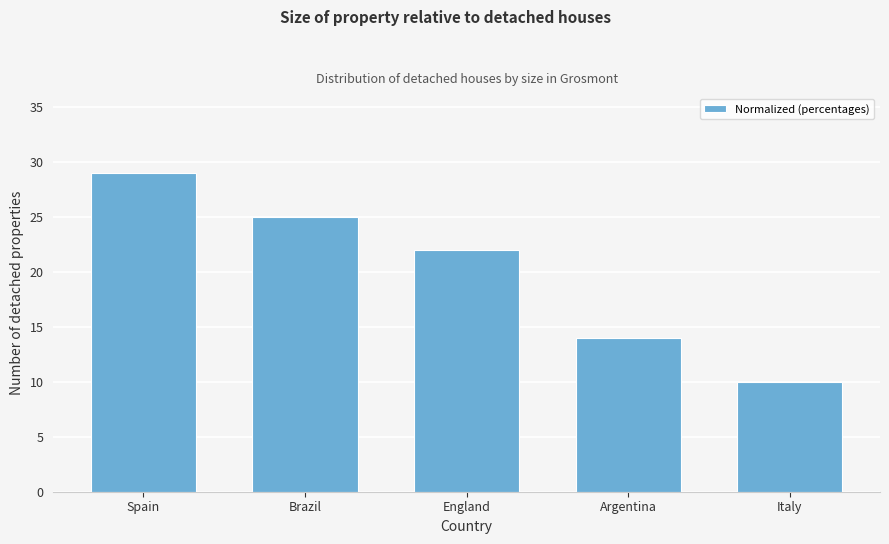

Reading right to left, transcribe all the data shown in this chart.

10	14	22	25	29